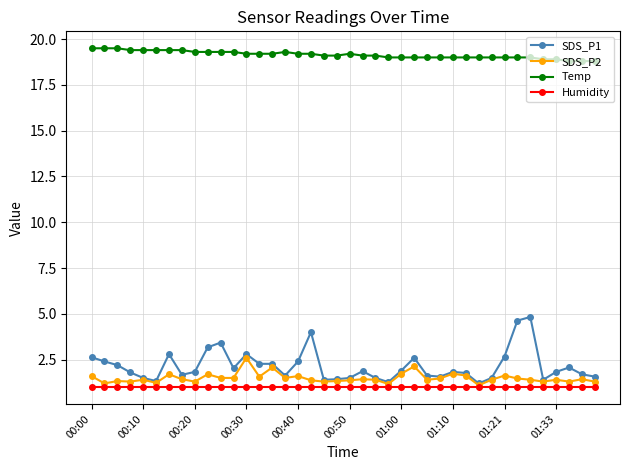

Which series has the largest total across all categories?

Temp